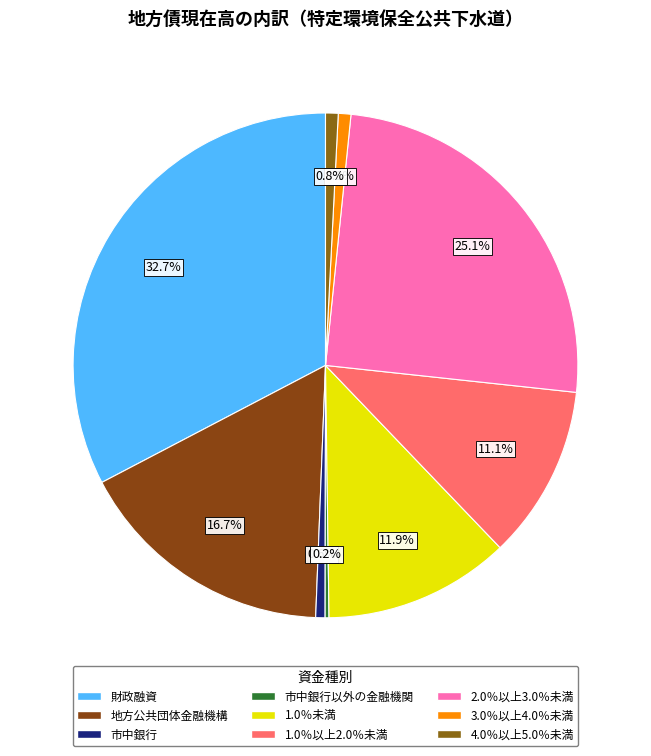

True or false: 地方公共団体金融機構 accounts for 3% of the total.

False